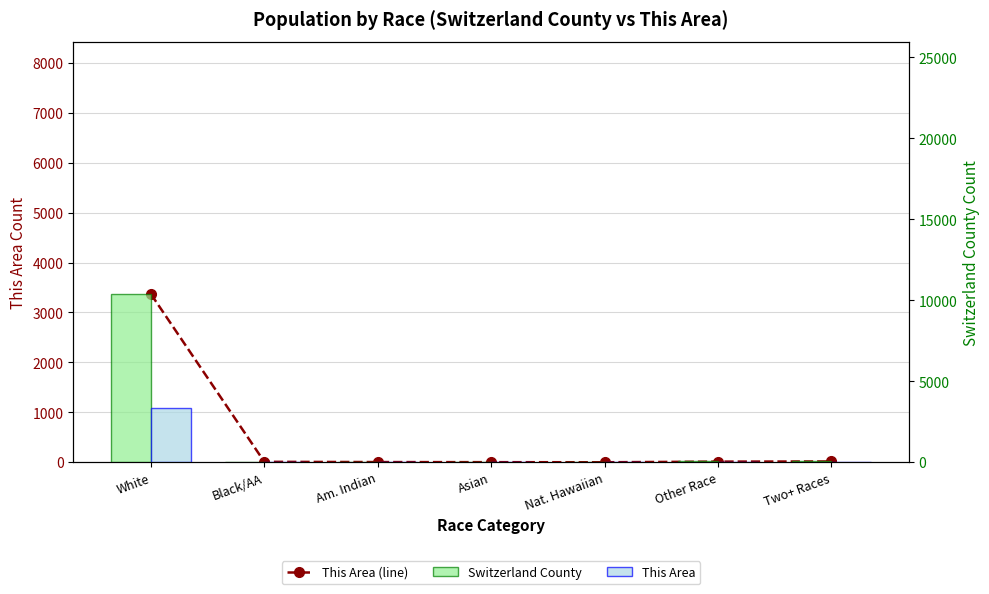

What position from the left is Black/AA?

2